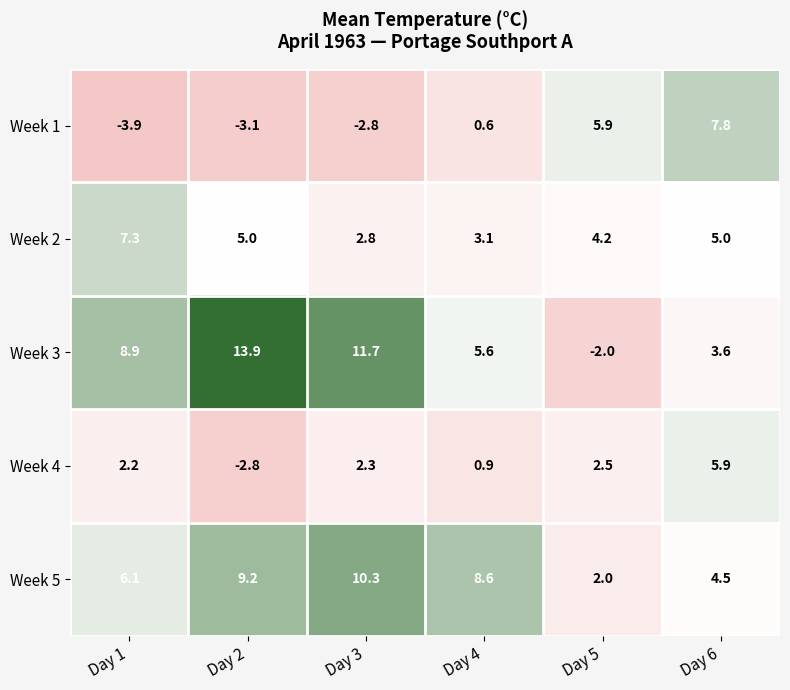

Rank the series by their maximum value, from highest to lowest.

Week 3, Week 5, Week 1, Week 2, Week 4